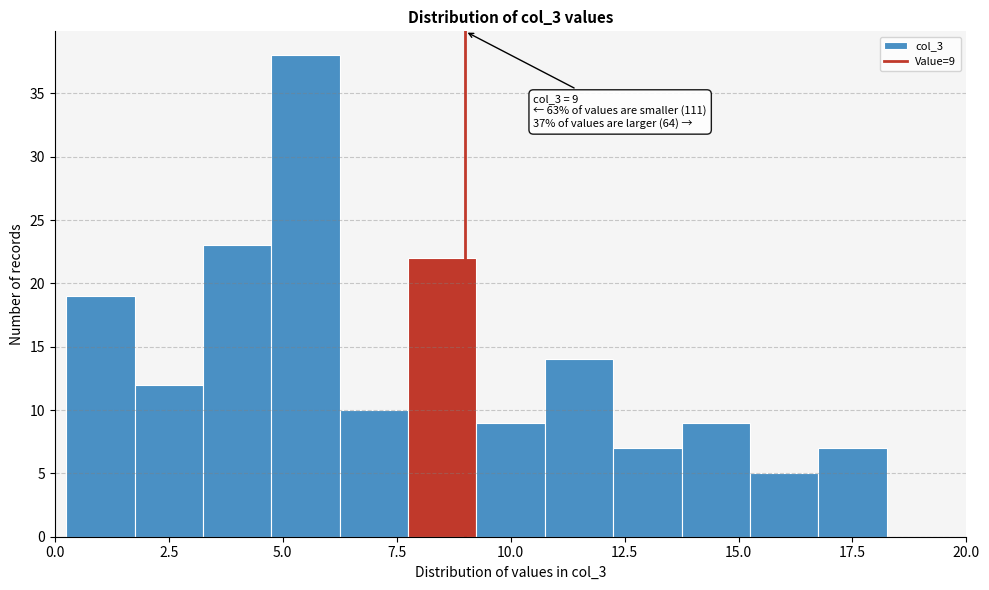

Around what value on the x-axis is the tallest bar? Give the approximate position of its centre, as read against the axis.

5.5